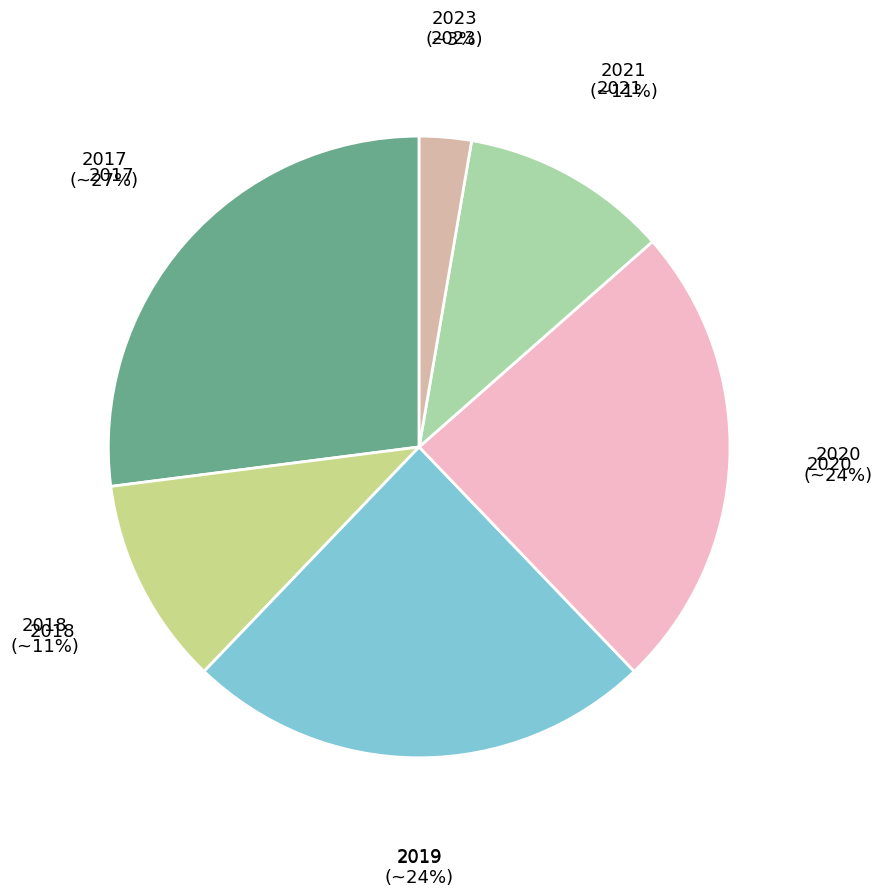

To the nearest percent, what is the difference between the largest and smallest slice percentages?

24%